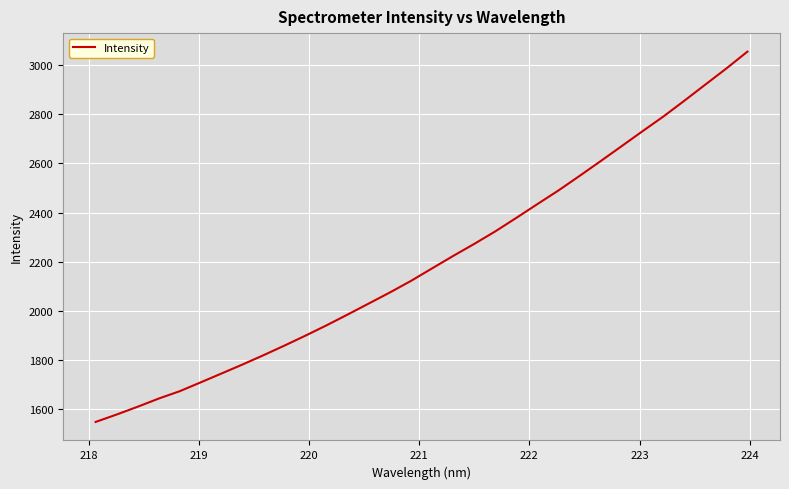

What is the smallest value displayed?

1549.3